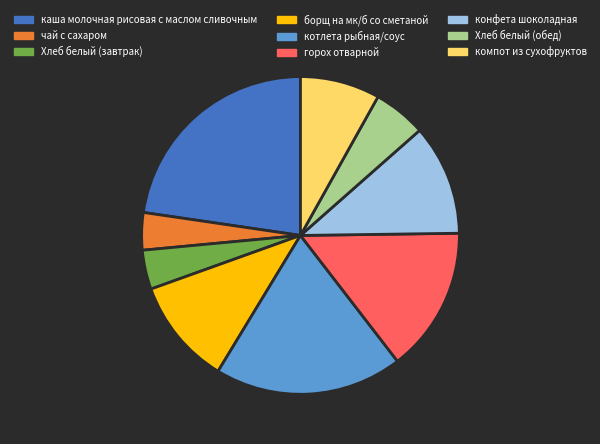

Is there any slice that represents more than half of the pie?

No